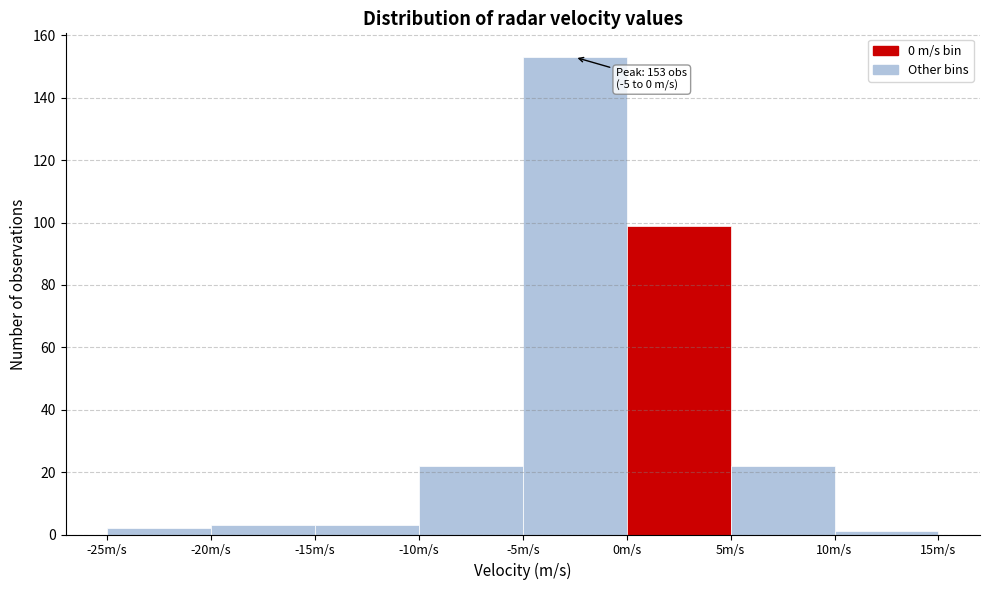

Over which range of the x-axis is the bar tallest?

-5 to 0